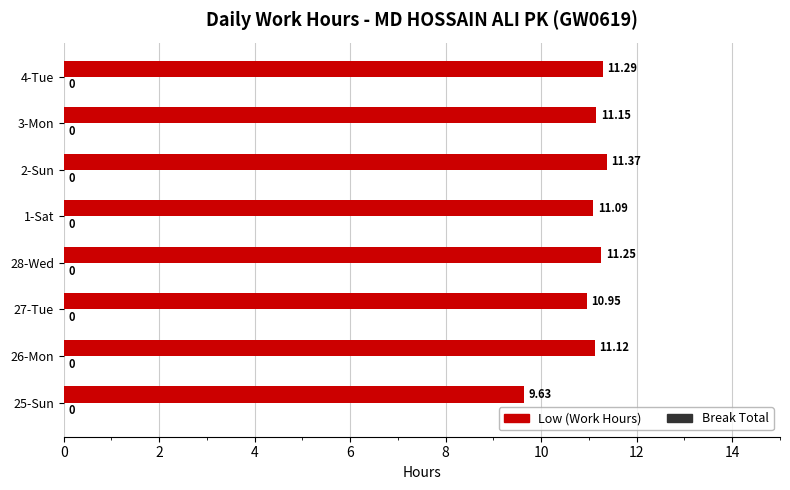

What is the ratio of the value at 3-Mon to the value at 28-Wed?

1.0